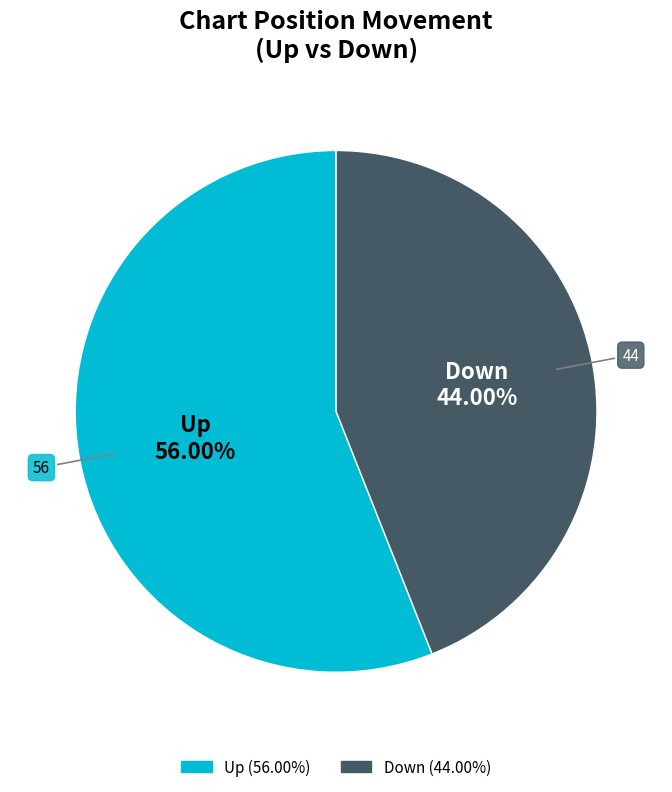

Is there a majority slice in this chart?

Yes